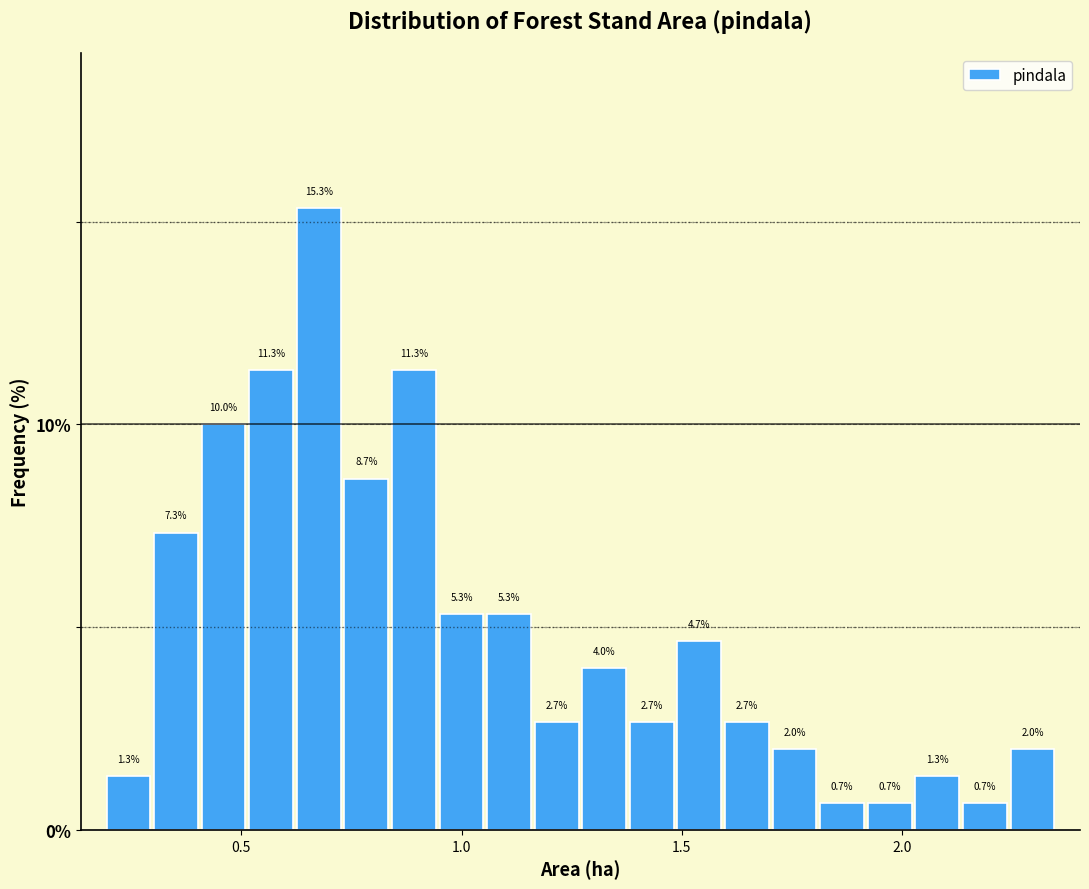

Around what value on the x-axis is the tallest bar? Give the approximate position of its centre, as read against the axis.

0.70